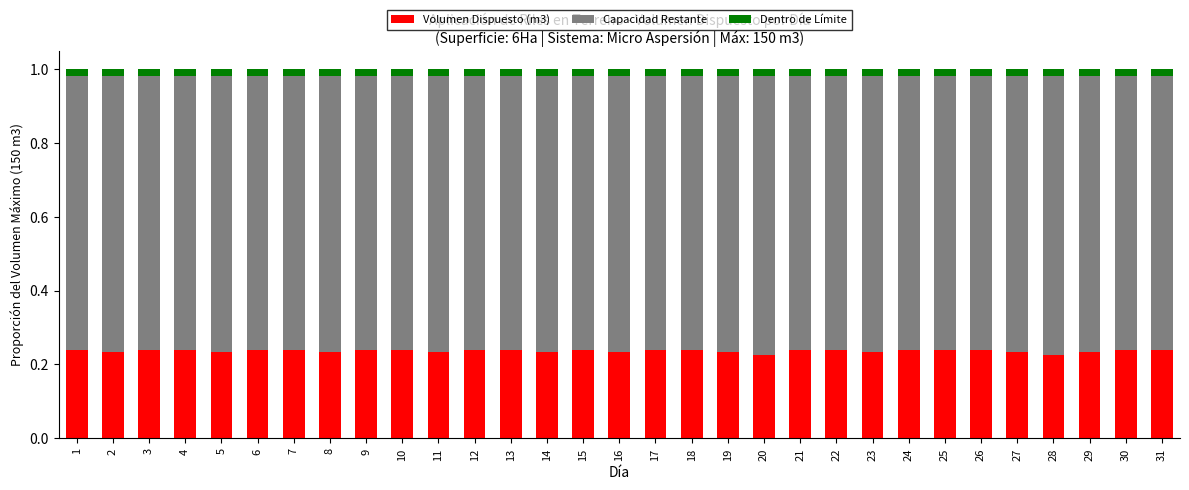

At which category is the sum across all series the highest?

1